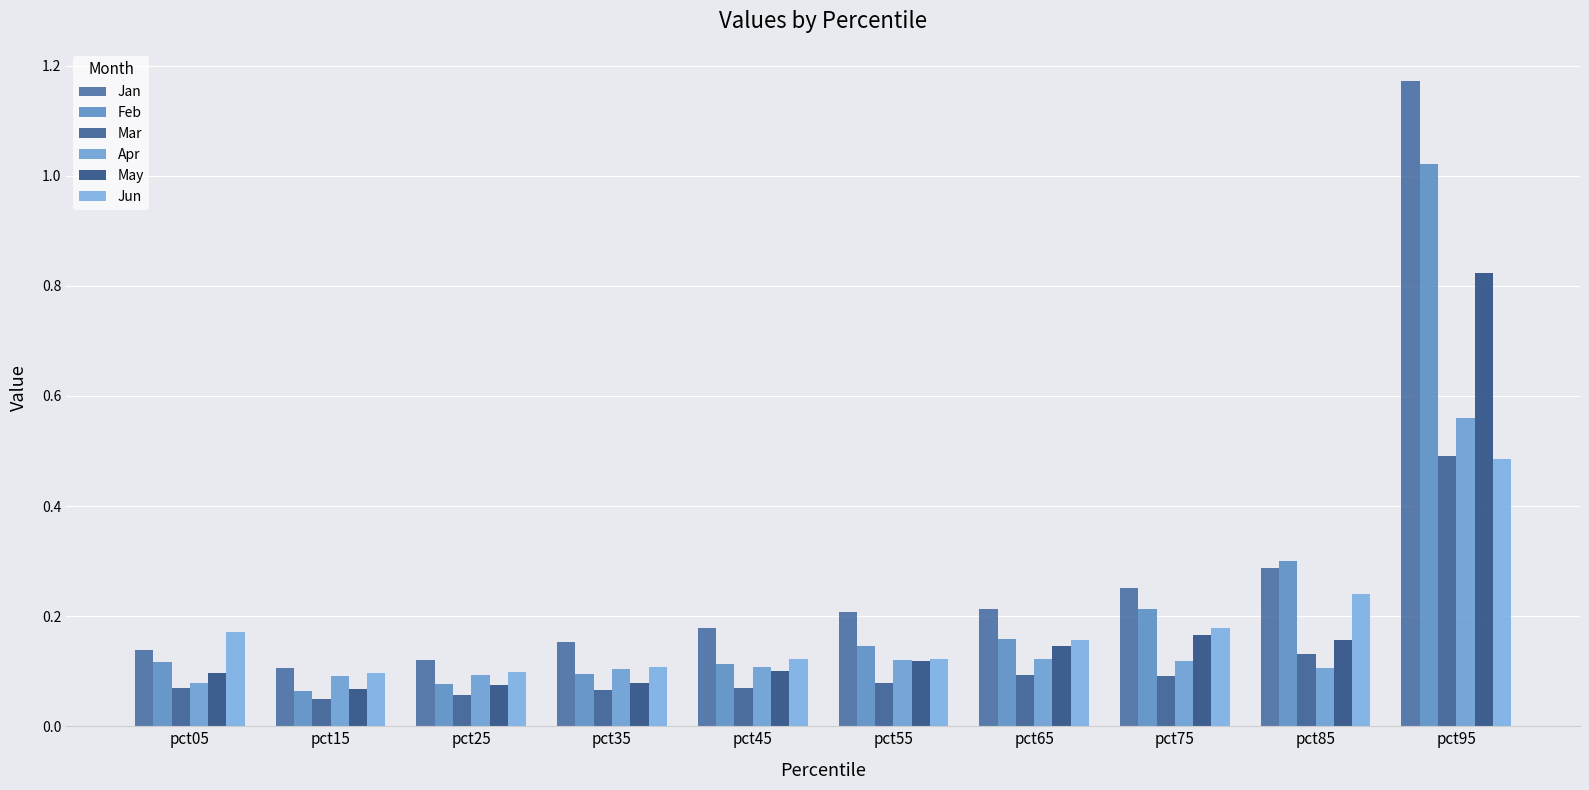

What are all the series names shown in the legend?

Jan, Feb, Mar, Apr, May, Jun